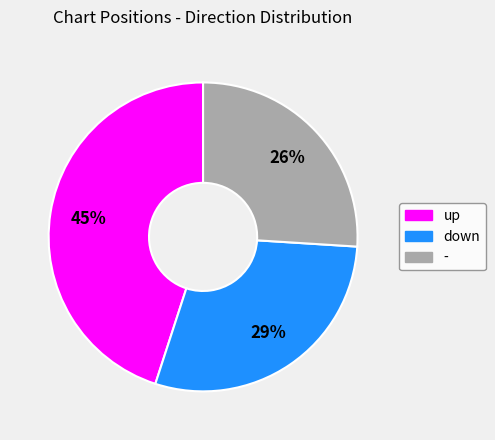

Approximately how many times larger is the value at - compared to up?

0.6